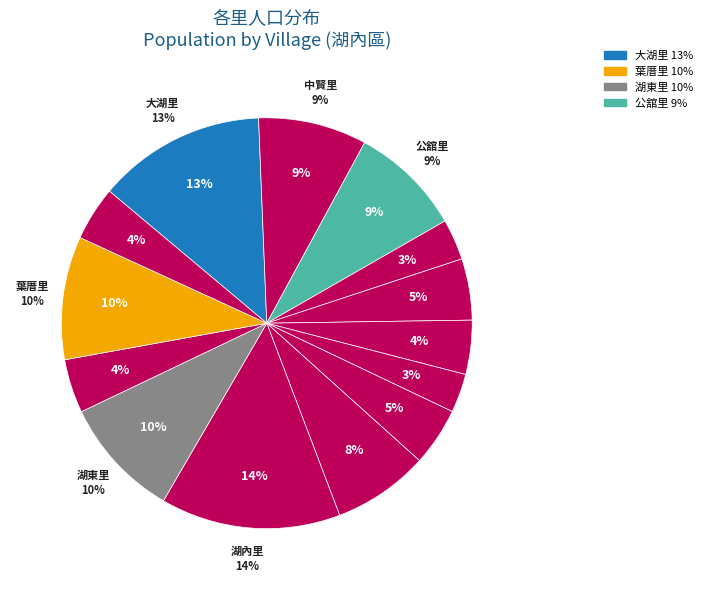

What is the ratio of the value at 公舘里 to the value at 葉厝里?

0.9